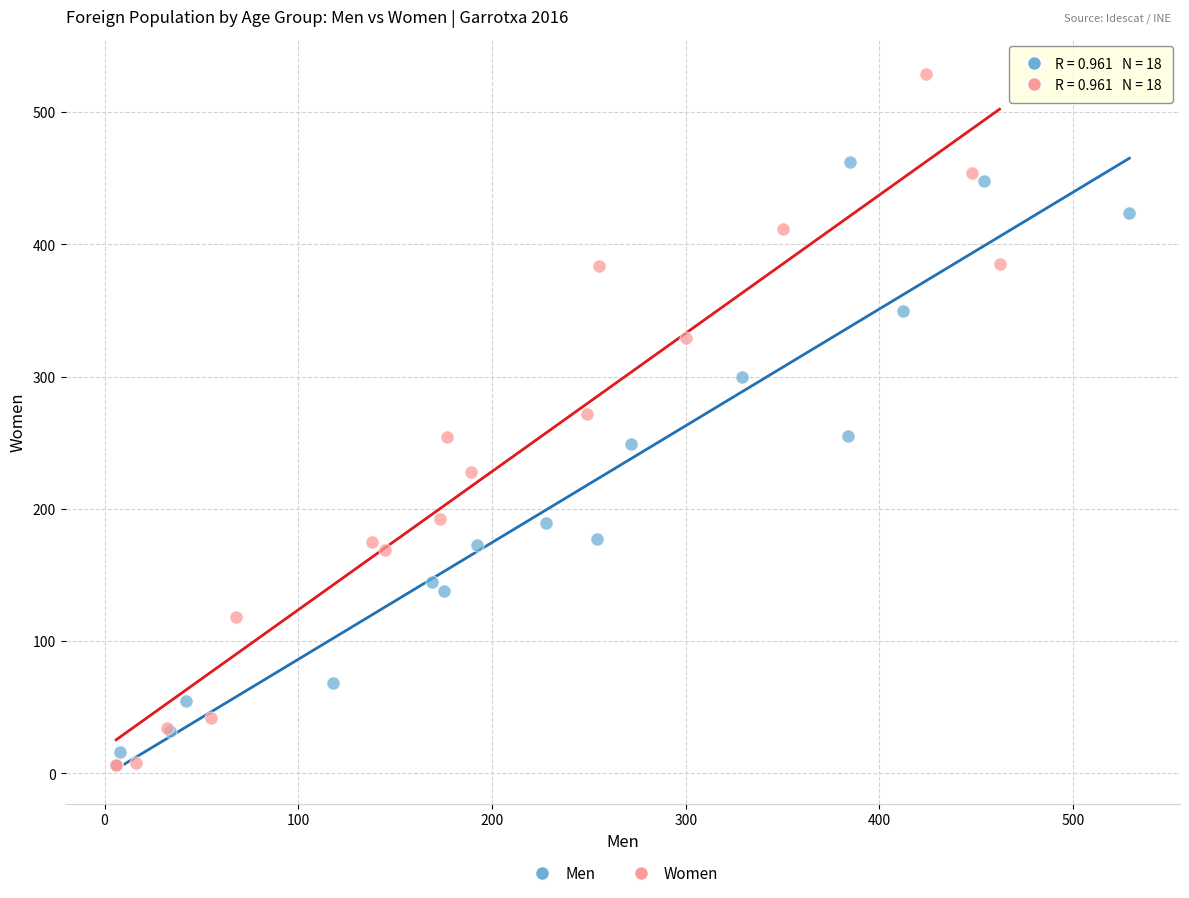

Which series reaches the maximum Y coordinate?

Women